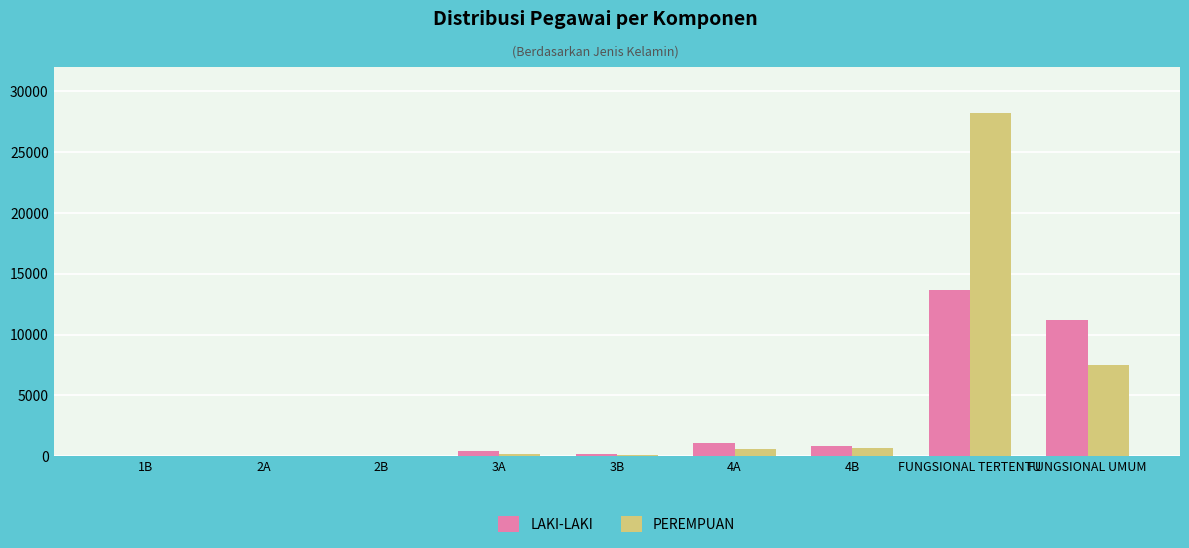

At which category is the sum across all series the highest?

FUNGSIONAL TERTENTU